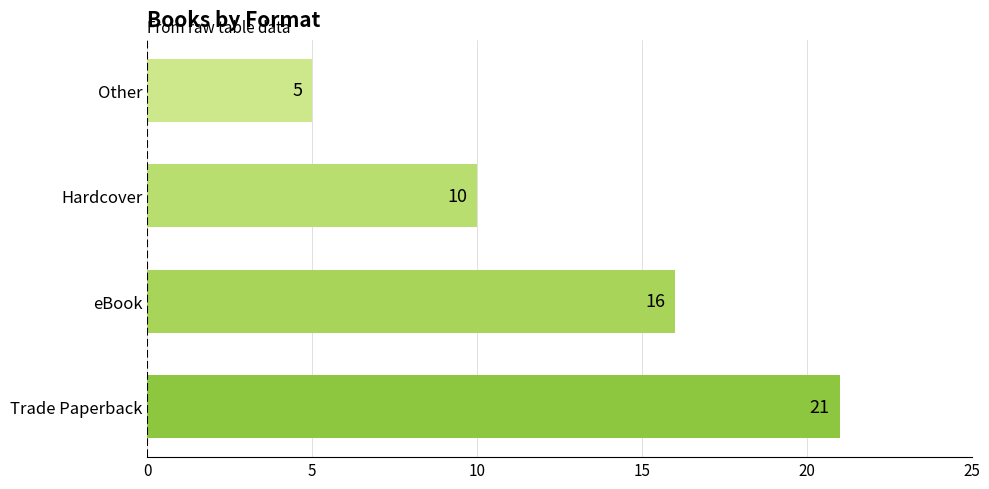

List the labels in order of value, smallest first.

Other, Hardcover, eBook, Trade Paperback